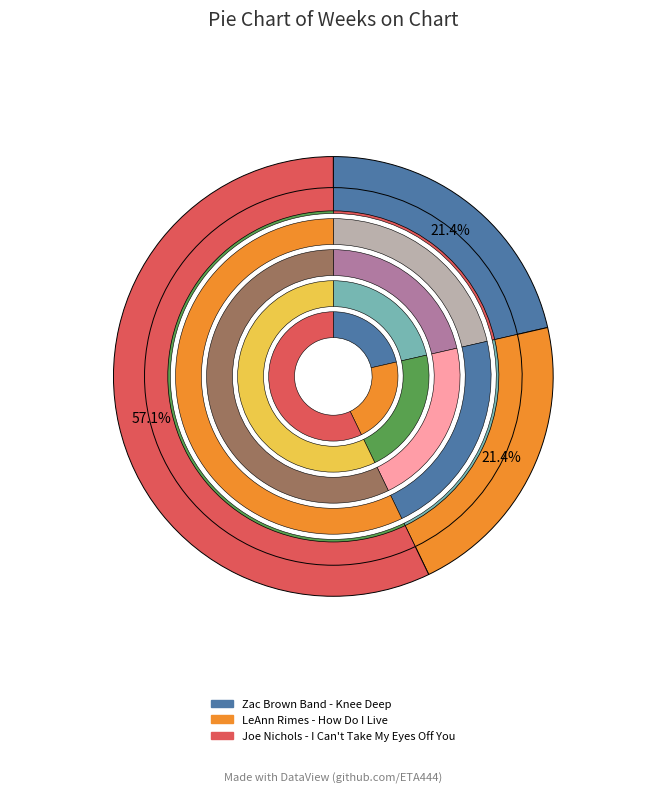

What is the change in value from Zac Brown Band - Knee Deep to Joe Nichols - I Can't Take My Eyes Off You?

+10